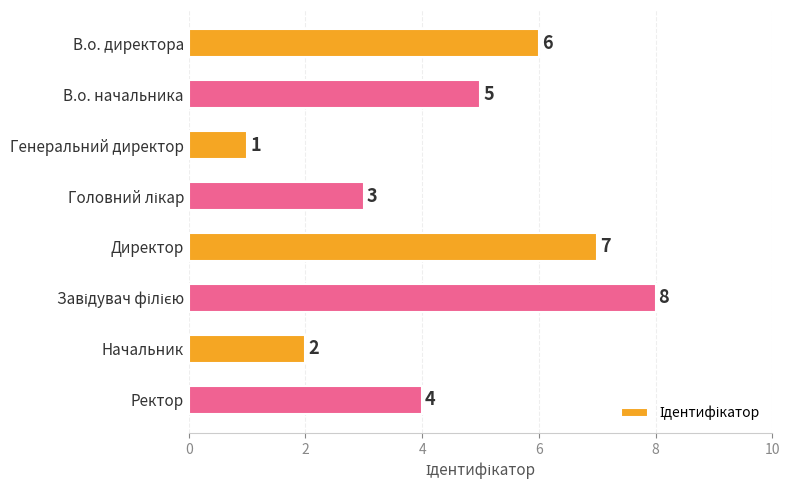

What is the difference between the maximum and minimum values?

7